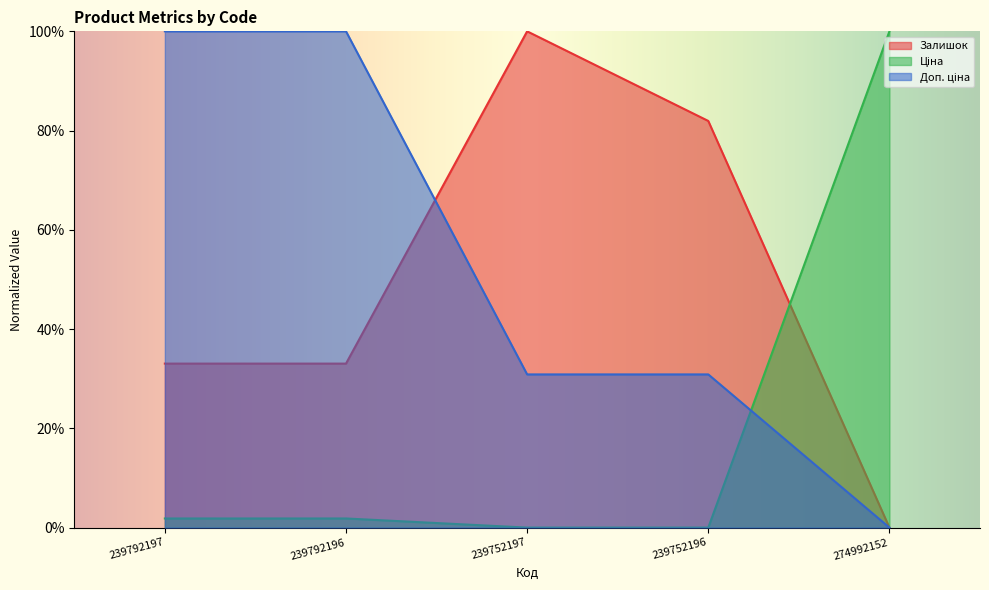

What is the total value across all series at 239792197?

1.3